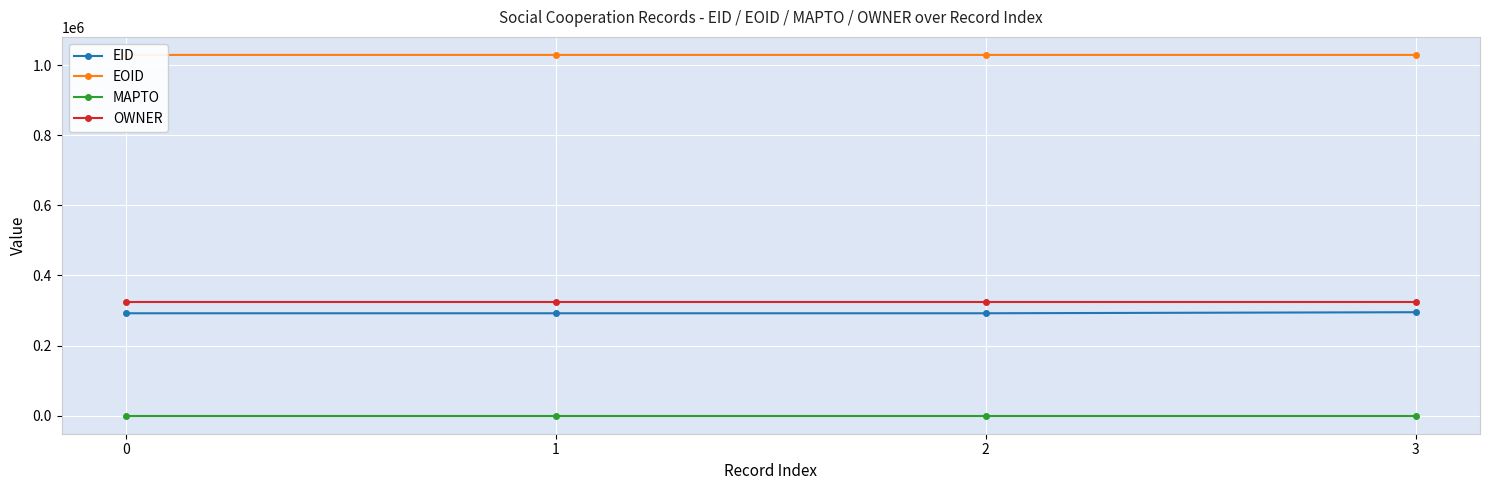

List the series in order of their peak value, lowest first.

MAPTO, EID, OWNER, EOID